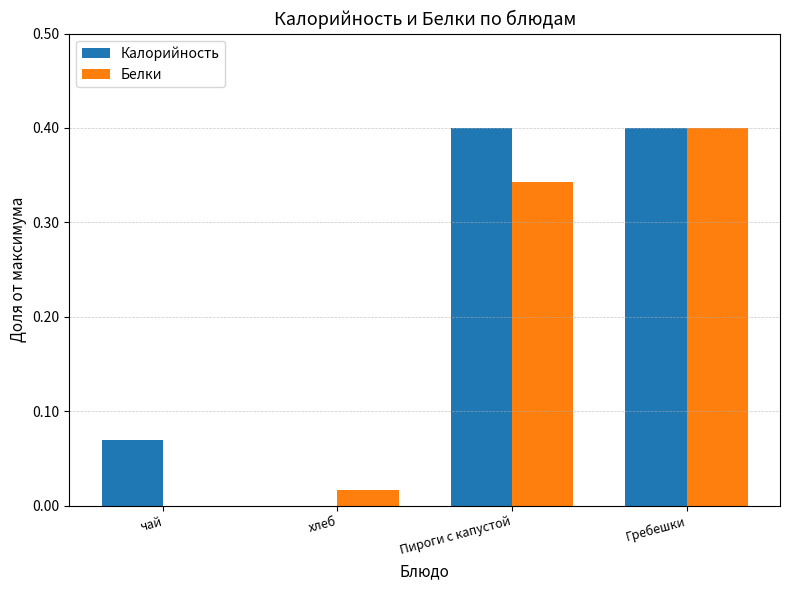

True or false: Белки has a value of 0.5 at Пироги с капустой.

False